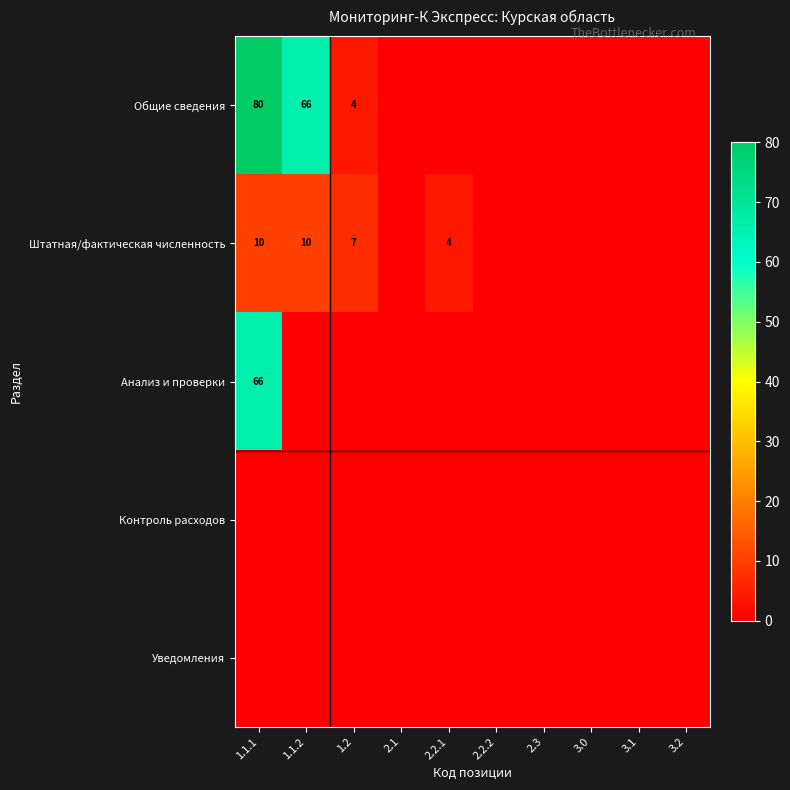

At 1.1.2, list the series in order from smallest to largest.

Анализ и проверки, Контроль расходов, Уведомления, Штатная/фактическая численность, Общие сведения